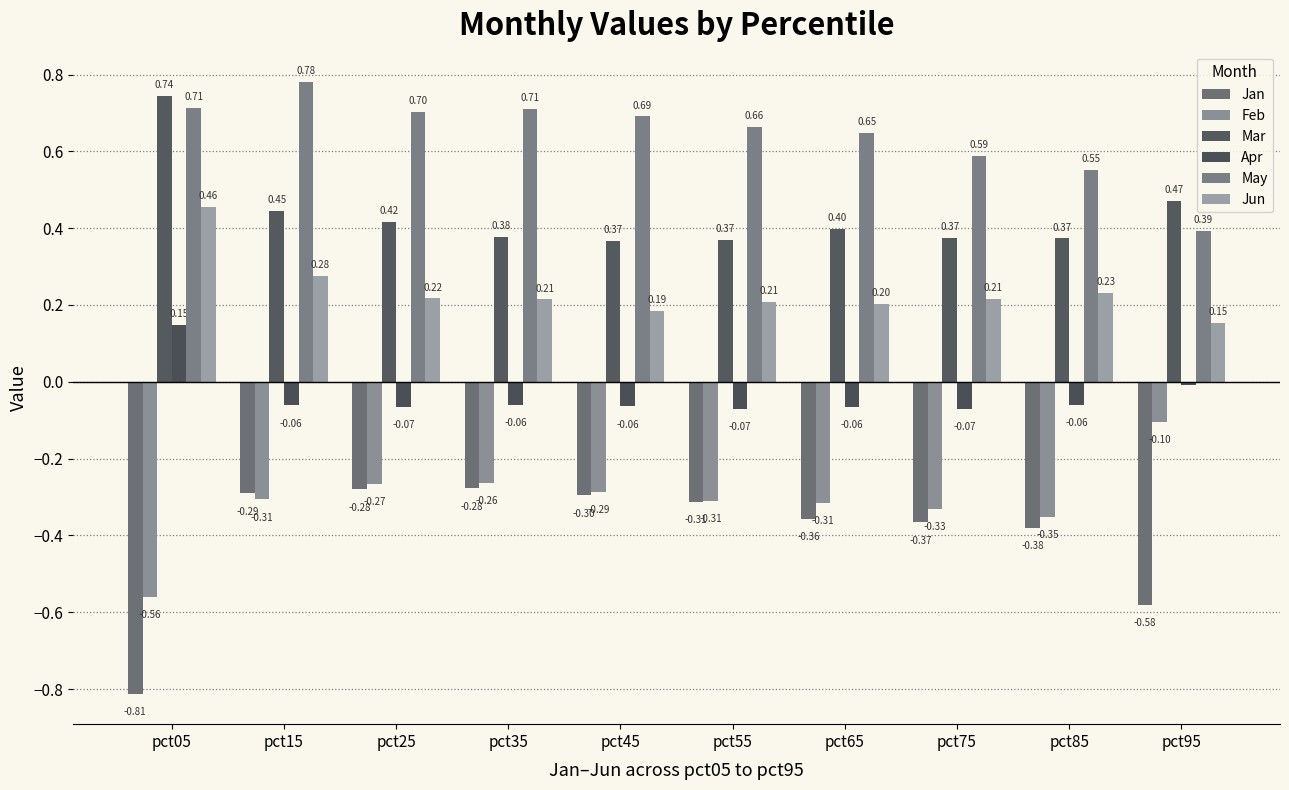

At pct35, list the series in order from largest to smallest.

May, Mar, Jun, Apr, Feb, Jan